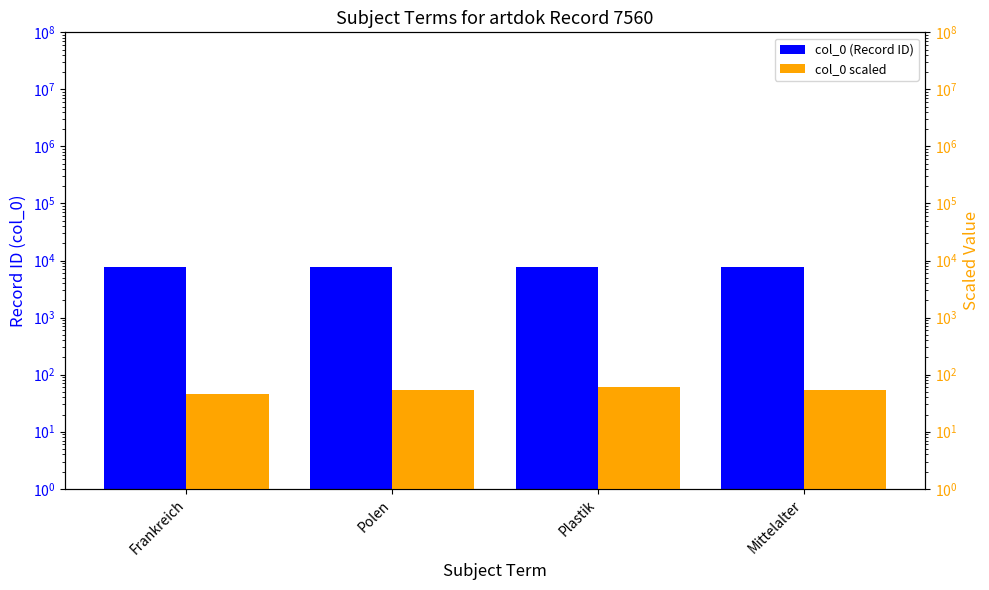

Between Plastik and Mittelalter, which series saw the biggest shift?

col_0 scaled